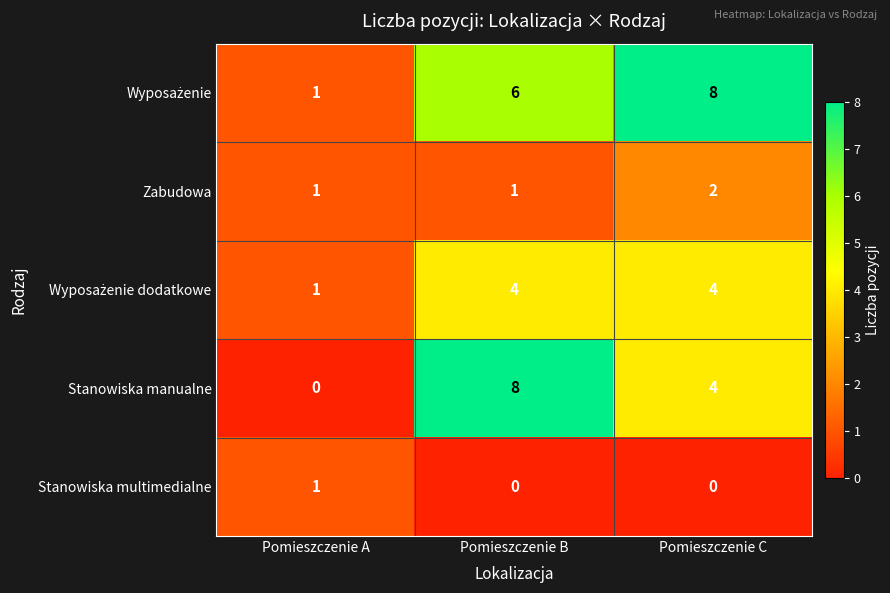

Which series has the largest range (max minus min)?

Stanowiska manualne